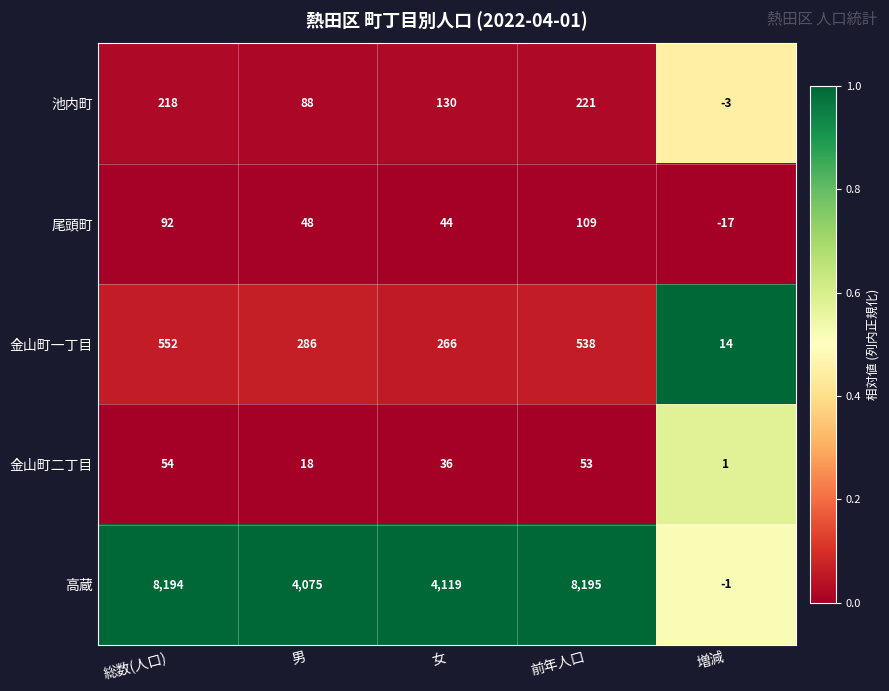

At which label is 池内町 closest to 109?

男